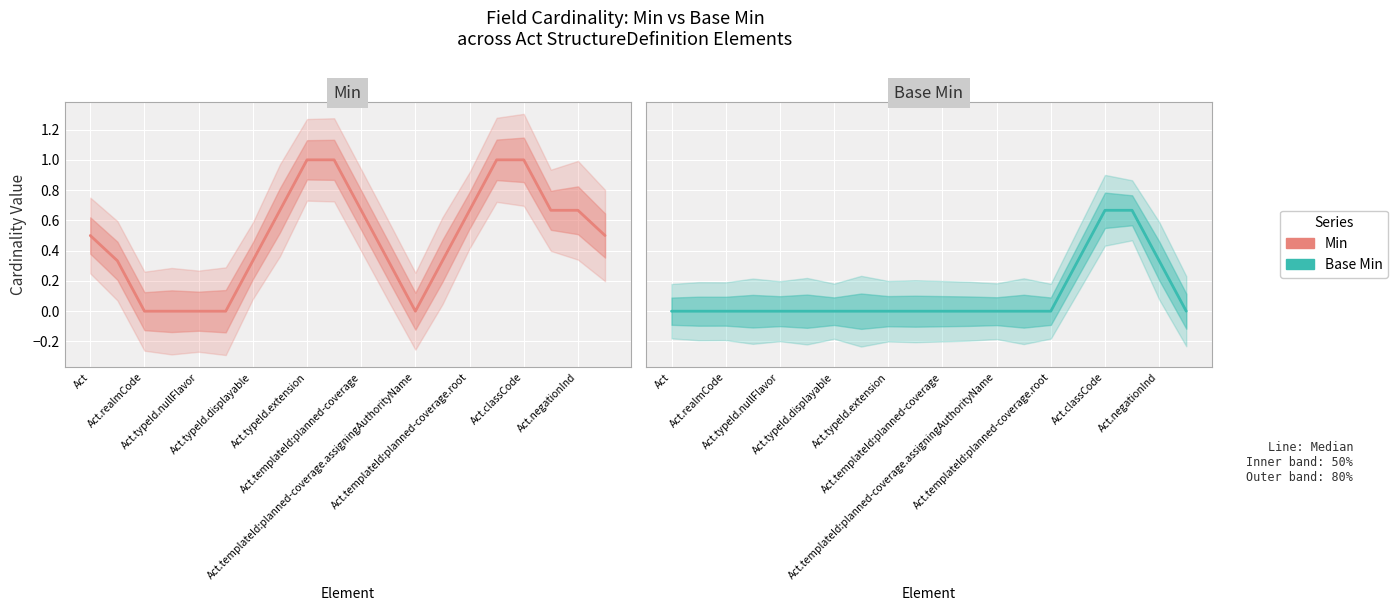

True or false: Base Min and Min intersect in this chart.

False